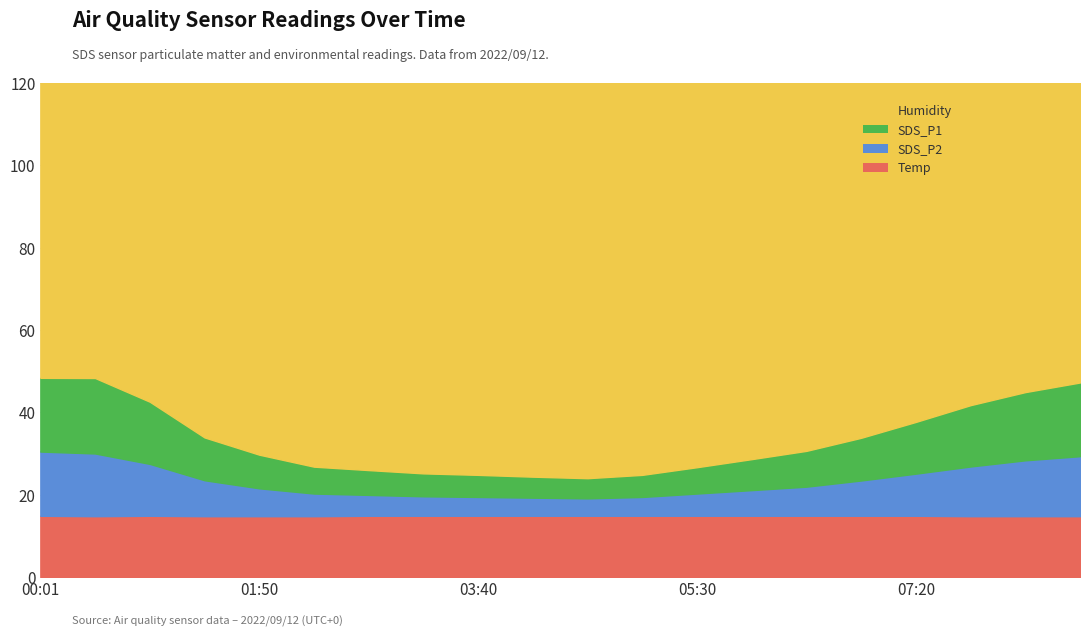

Which series has the largest total across all categories?

Humidity